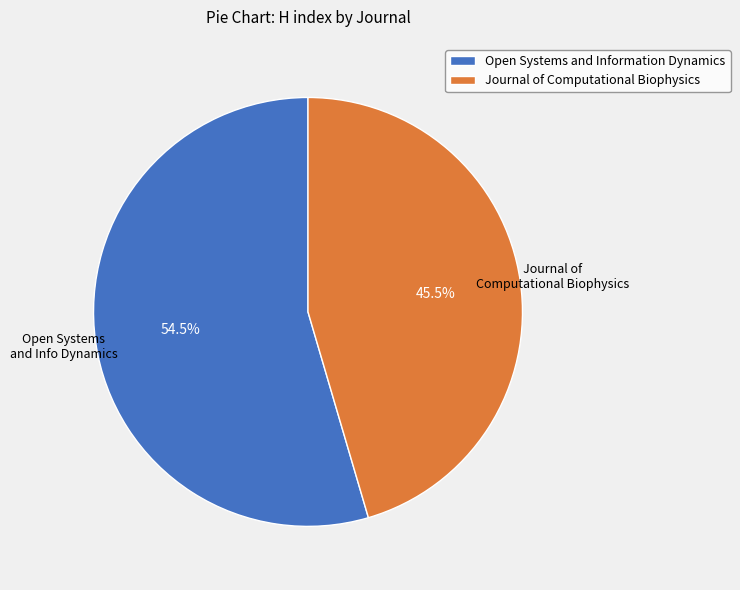

Do Journal of Computational Biophysics and Open Systems and Information Dynamics together represent more than half of the pie?

Yes